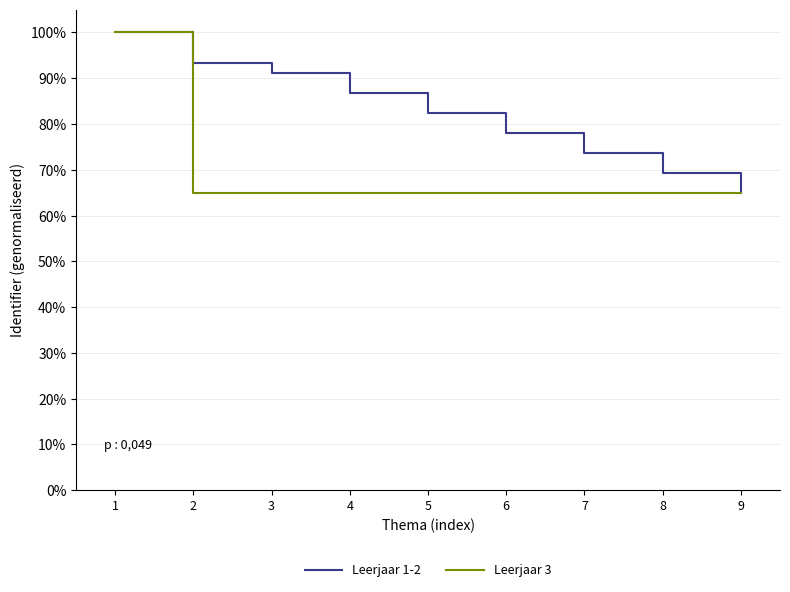

Which series changed the most between 1 and 7?

Leerjaar 3